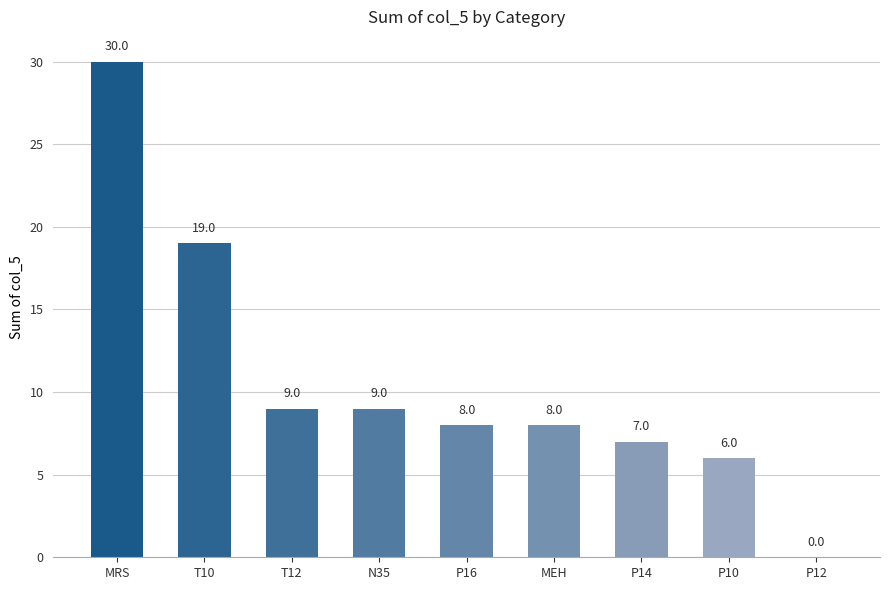

Which category has the highest value across all series?

MRS